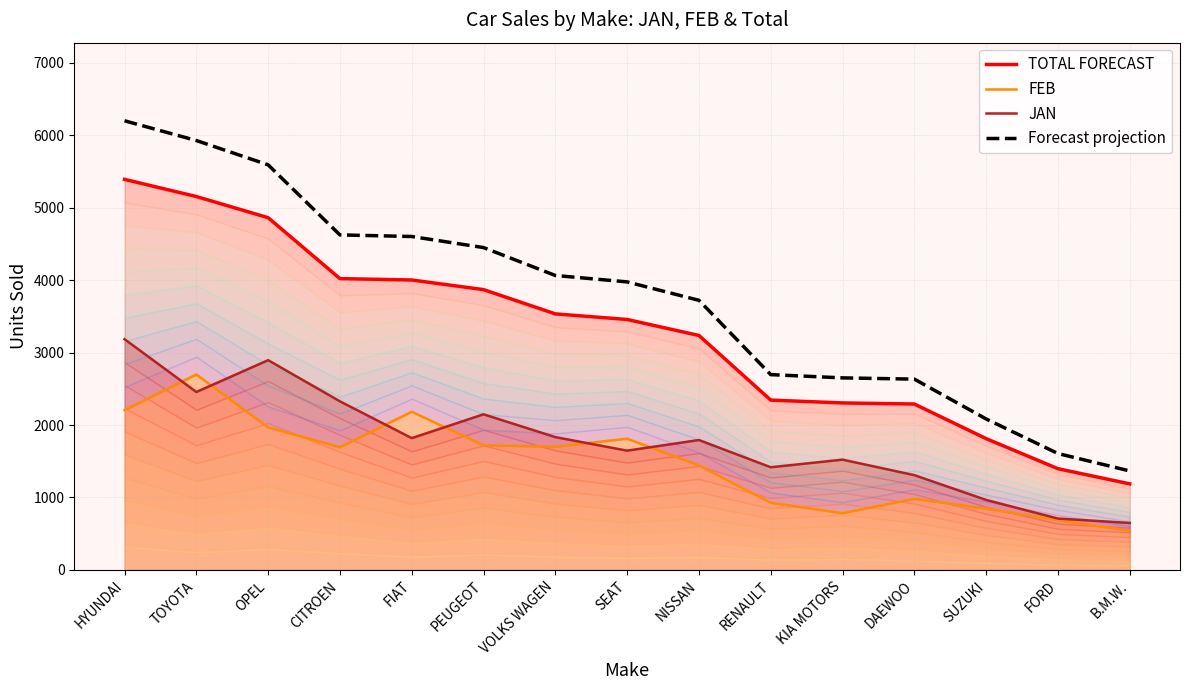

At KIA MOTORS, list the series in order from smallest to largest.

FEB, JAN, TOTAL FORECAST, Forecast projection